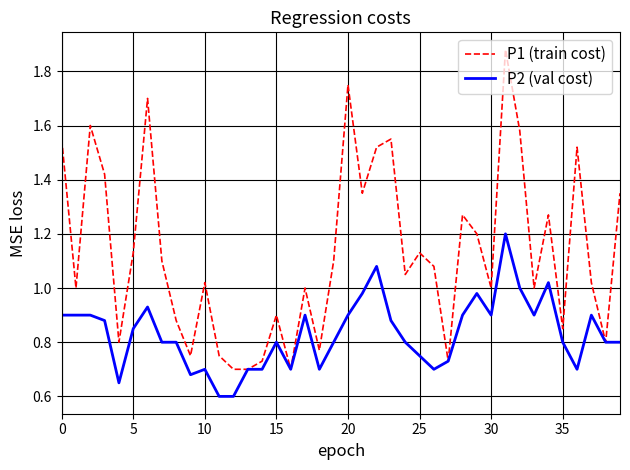

What is the smallest value displayed?

0.6